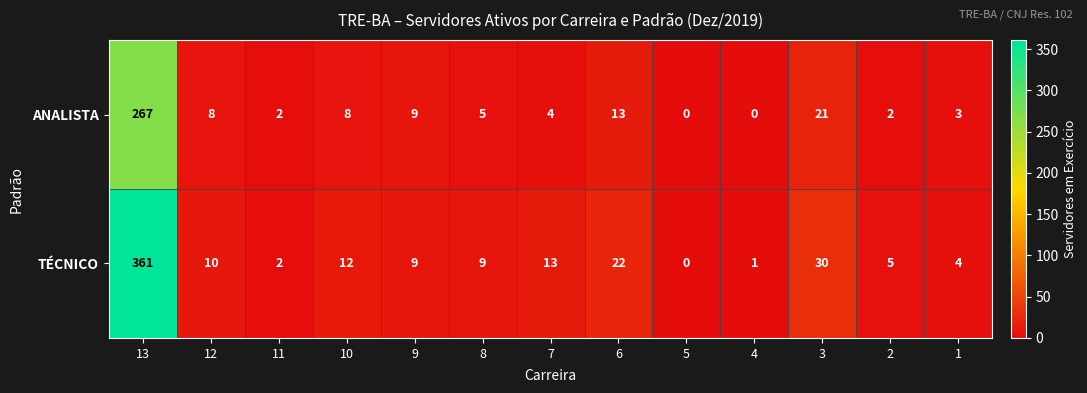

Which series changed the most between 11 and 8?

TÉCNICO